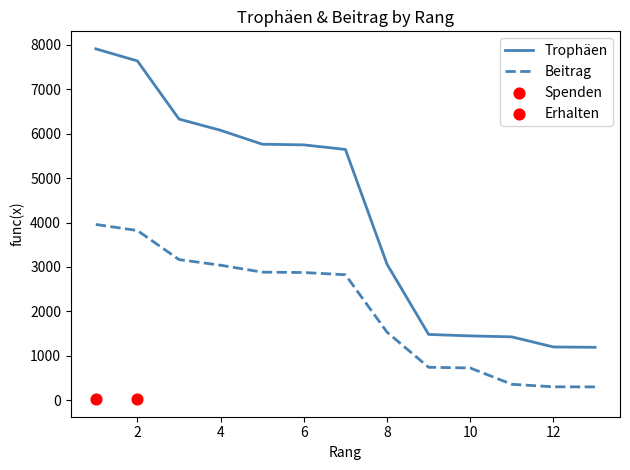

Which series has the widest spread of Y values?

Trophäen